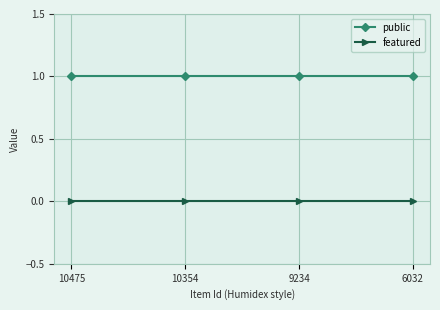

What are all the series names shown in the legend?

public, featured